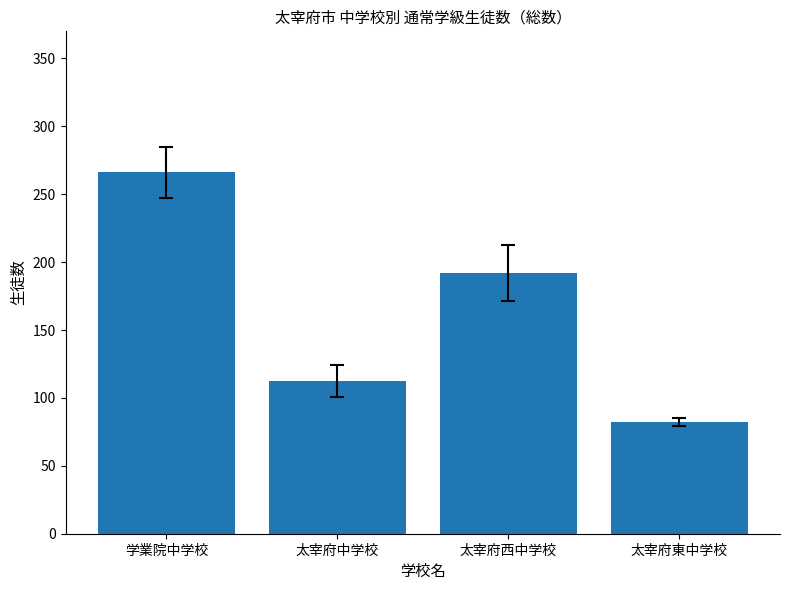

What is the difference between the maximum and second lowest values?

153.7